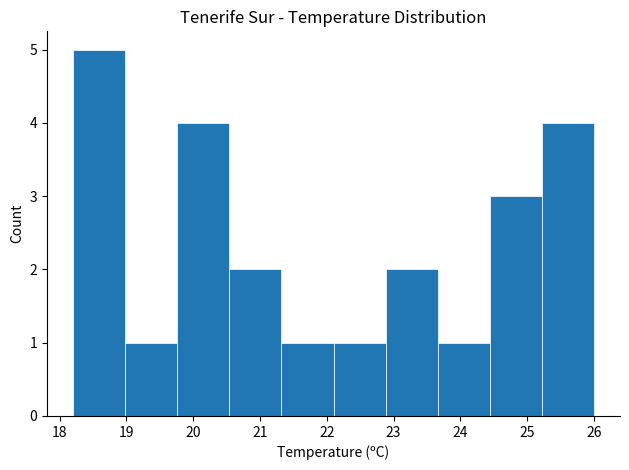

Reading left to right, list every bar in this chart as the range it spans on the x-axis followed by its height. Neither the bar edges nor the heights are printed on the chart, so give them approximately, as read against the axes.

18.20 to 18.98: 5
18.98 to 19.76: 1
19.76 to 20.54: 4
20.54 to 21.32: 2
21.32 to 22.10: 1
22.10 to 22.88: 1
22.88 to 23.66: 2
23.66 to 24.44: 1
24.44 to 25.22: 3
25.22 to 26.00: 4